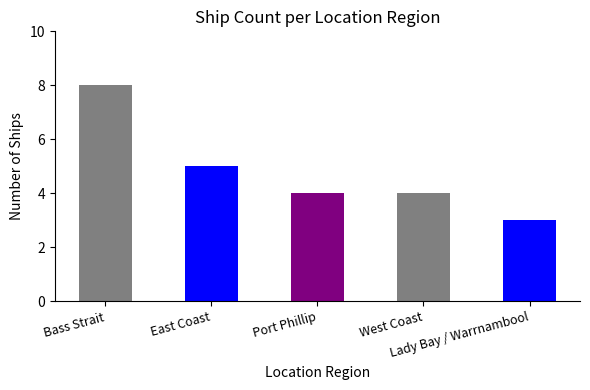

What is the label of the 1st bar from the left?

Bass Strait